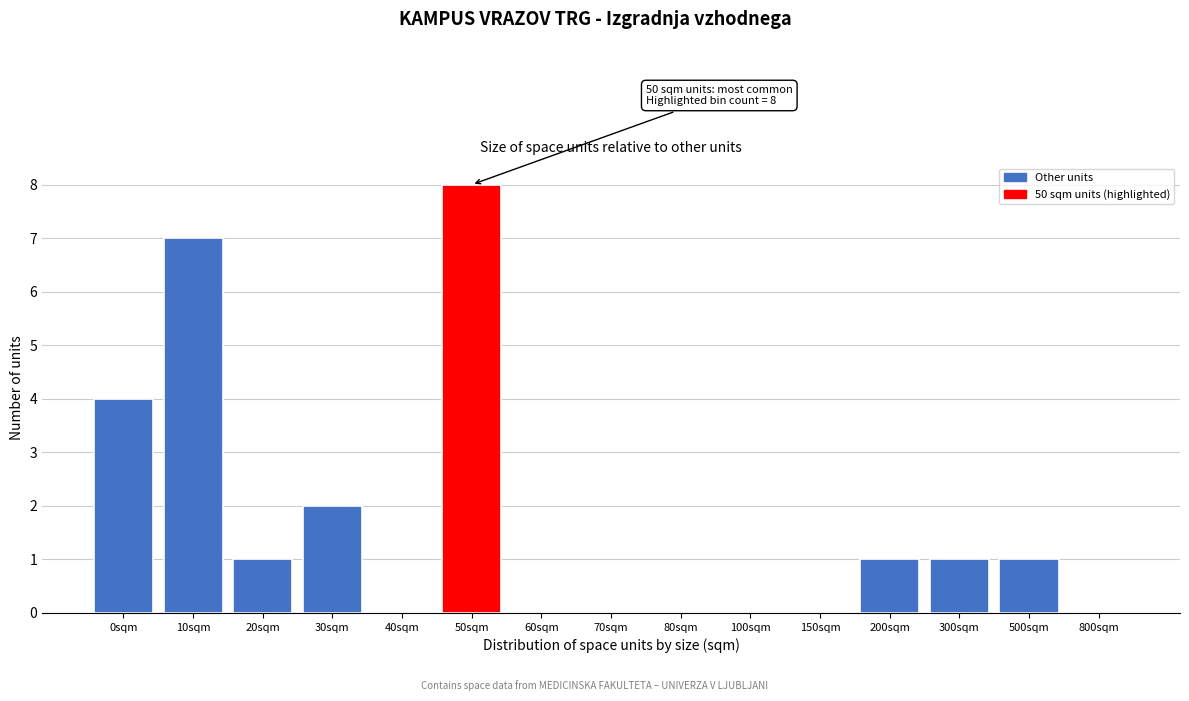

Reading left to right, what are all the values shown in this chart?

0sqm=4	10sqm=7	20sqm=1	30sqm=2	40sqm=0	50sqm=8	60sqm=0	70sqm=0	80sqm=0	100sqm=0	150sqm=0	200sqm=1	300sqm=1	500sqm=1	800sqm=0